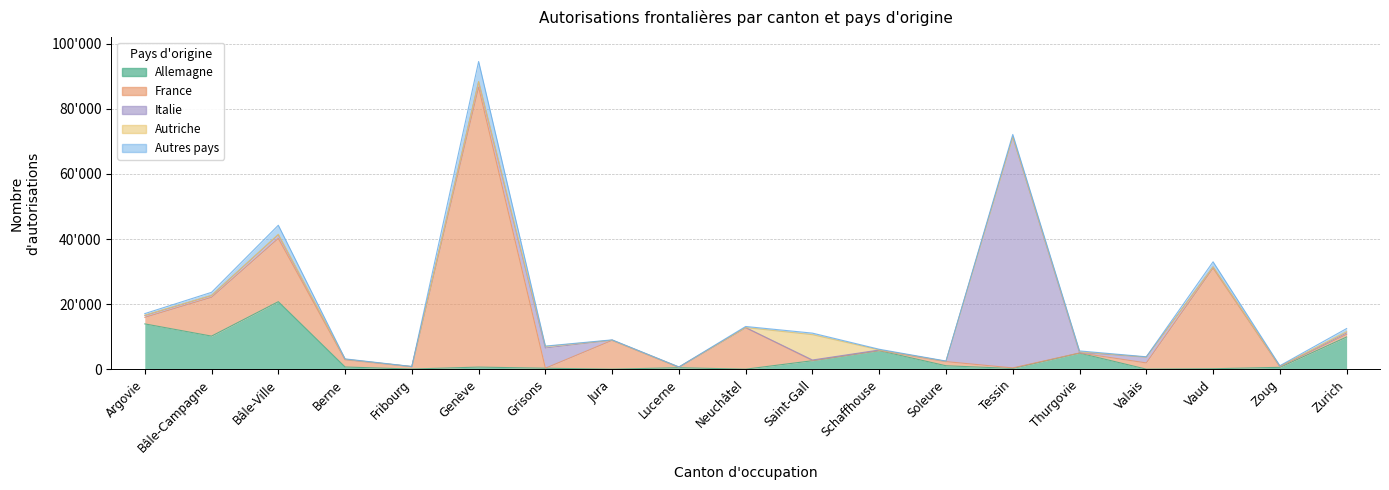

How many values in the Autriche series exceed 41?

9